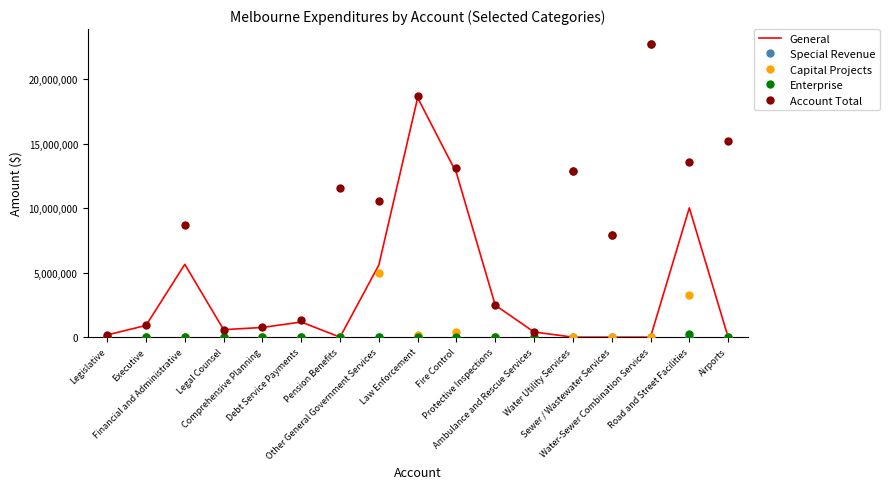

What is the maximum value shown in the chart?

22760467